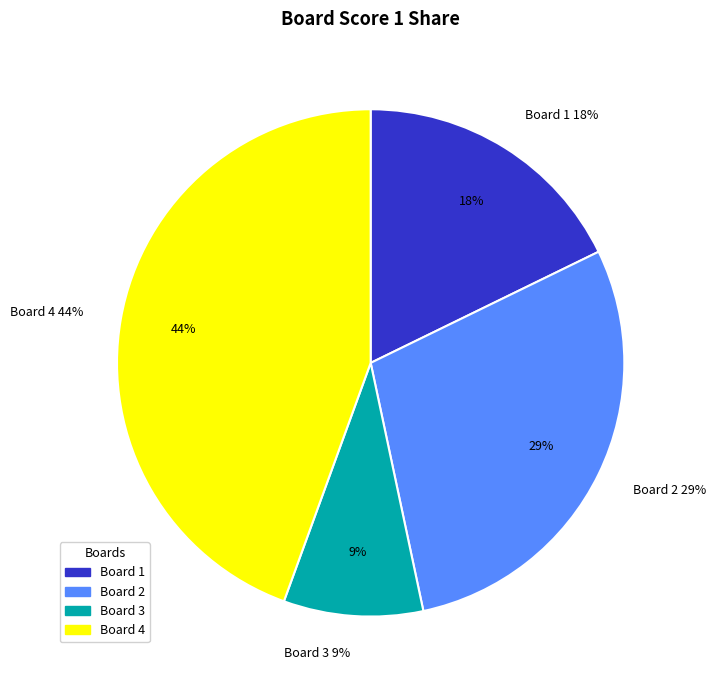

The Board 3 (Rrufvecq Kxefld2a) slice represents 2% of the pie. True or false?

False